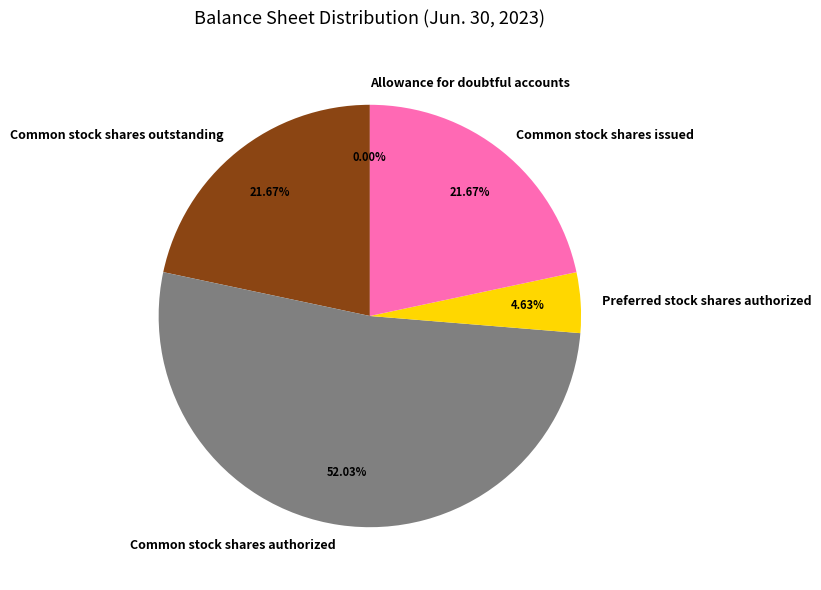

To the nearest percent, what portion does Common stock shares issued represent?

22%